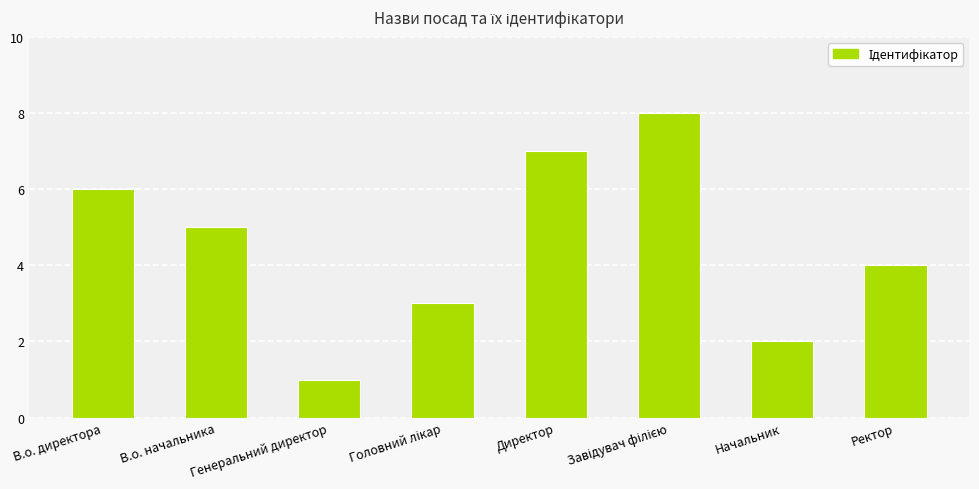

Are the bars grouped side by side (vs. stacked)?

No